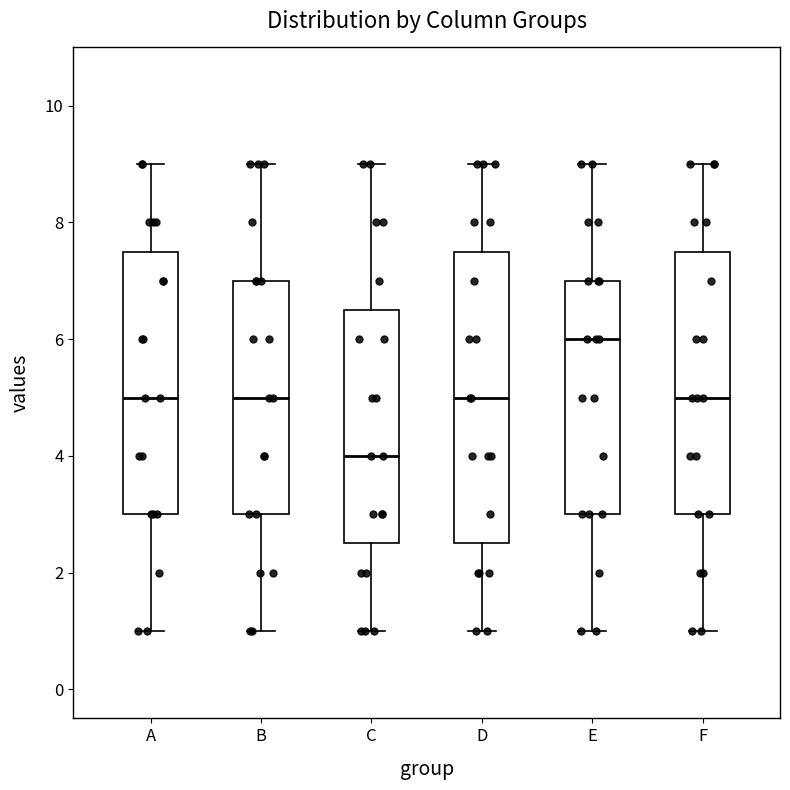

Comparing the boxes themselves (not the whiskers), which one is the tallest?

D